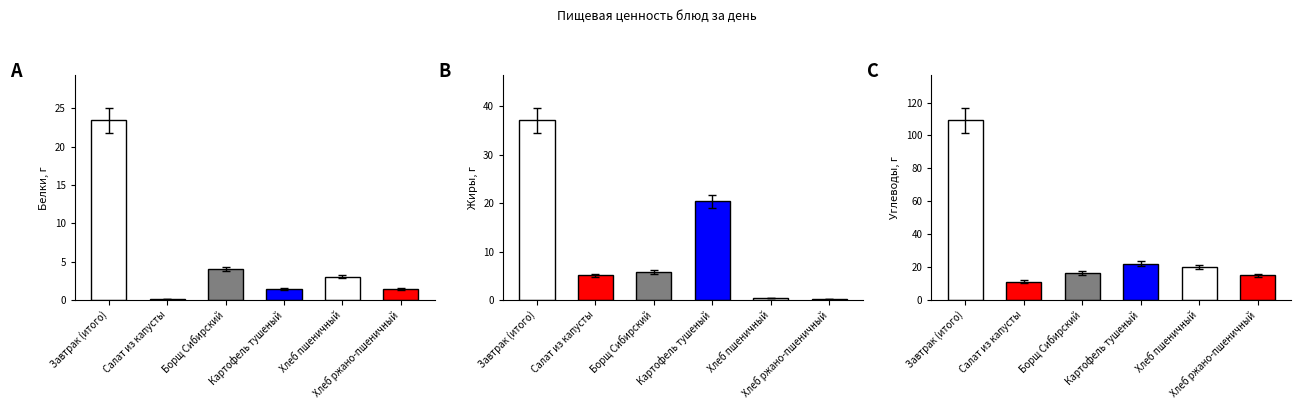

Reading right to left, transcribe all the data shown in this chart.

Белки: 1.4	3.0	1.4	4.0	0.1	23.4
Жиры: 0.2	0.4	20.4	5.8	5.1	37.1
Углеводы: 14.9	19.9	21.9	16.5	11.2	109.2